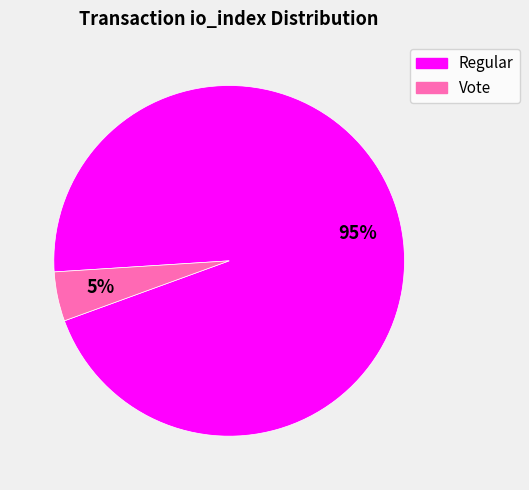

Does any single category account for the majority?

Yes